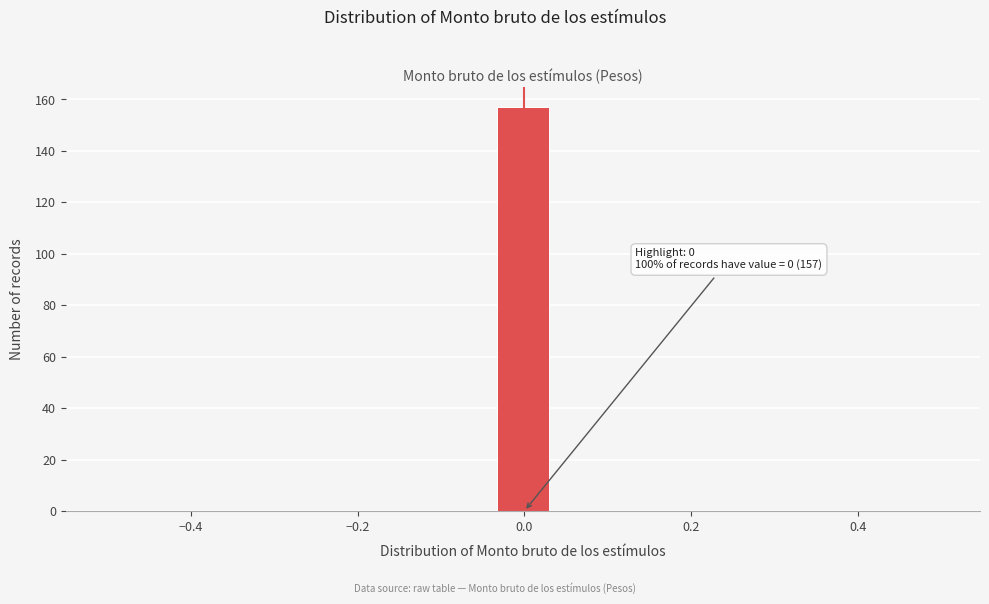

Read against the x-axis, roughly where is the centre of the tallest bar?

0.00